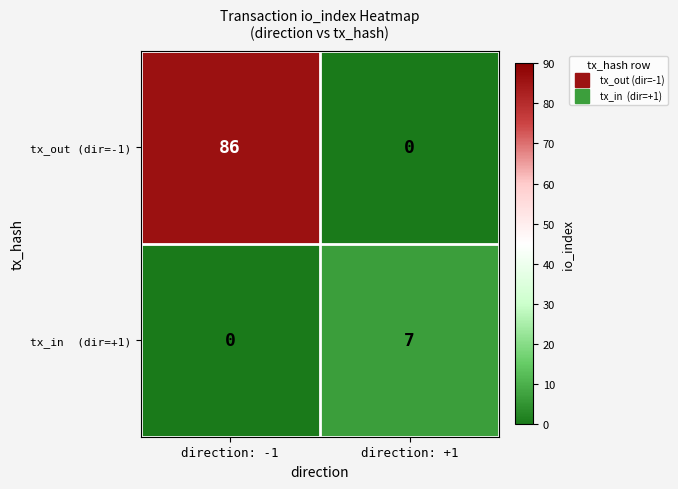

Rank the categories by tx_out (dir=-1) value from highest to lowest.

direction: -1, direction: +1